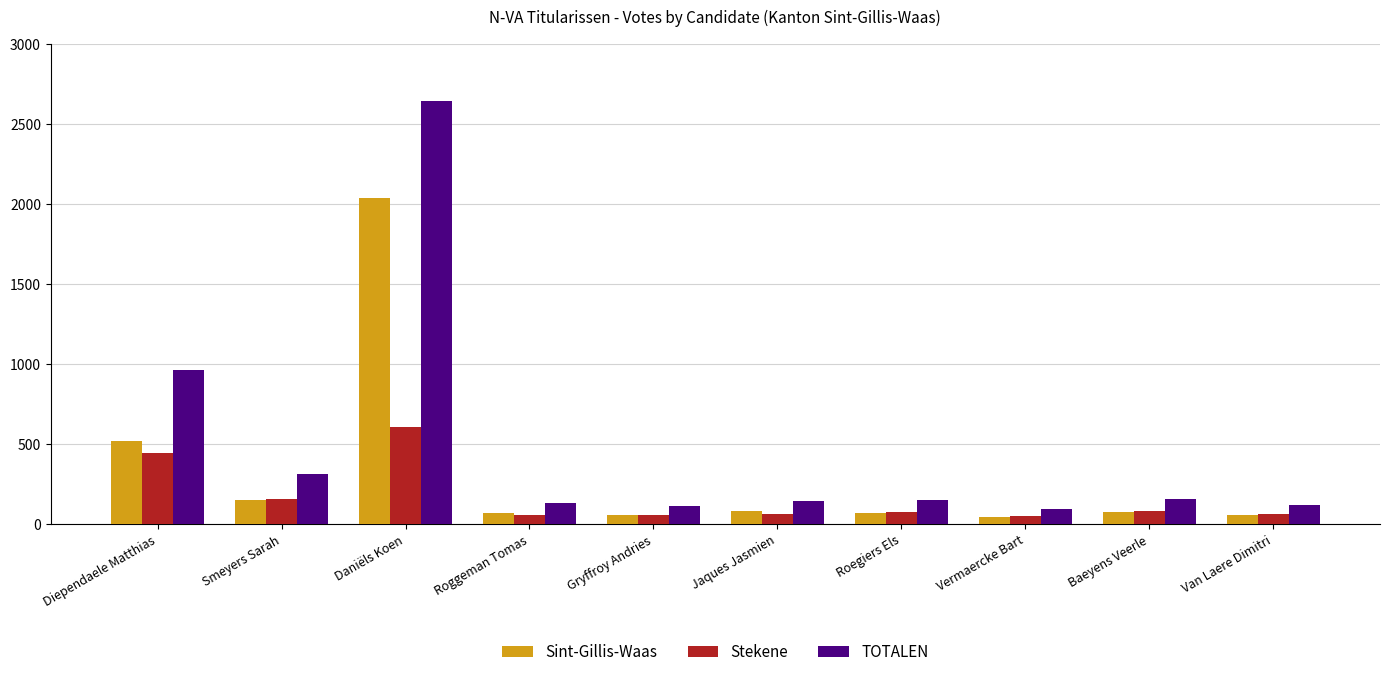

Rank the series by their maximum value, from lowest to highest.

Stekene, Sint-Gillis-Waas, TOTALEN